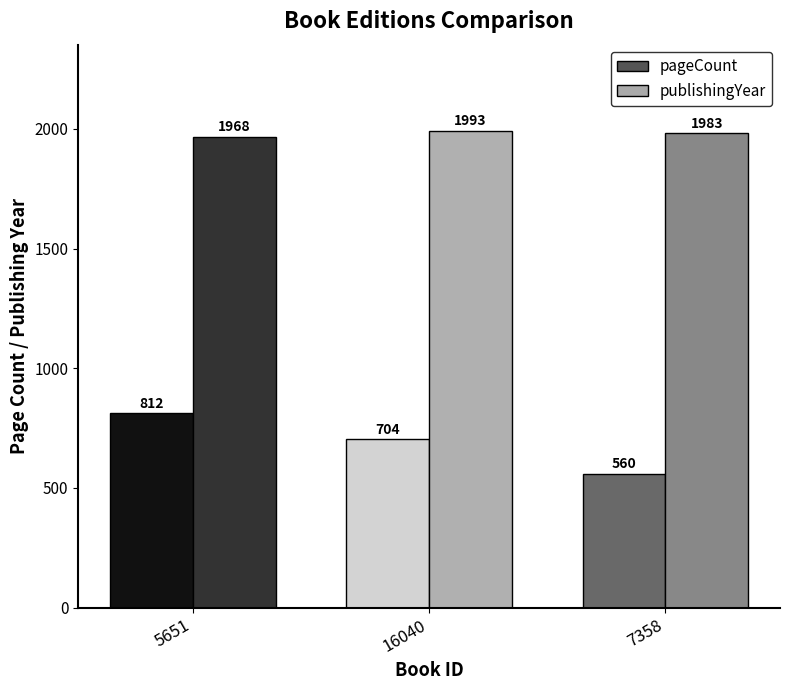

List the series in order of their overall mean, highest first.

publishingYear, pageCount